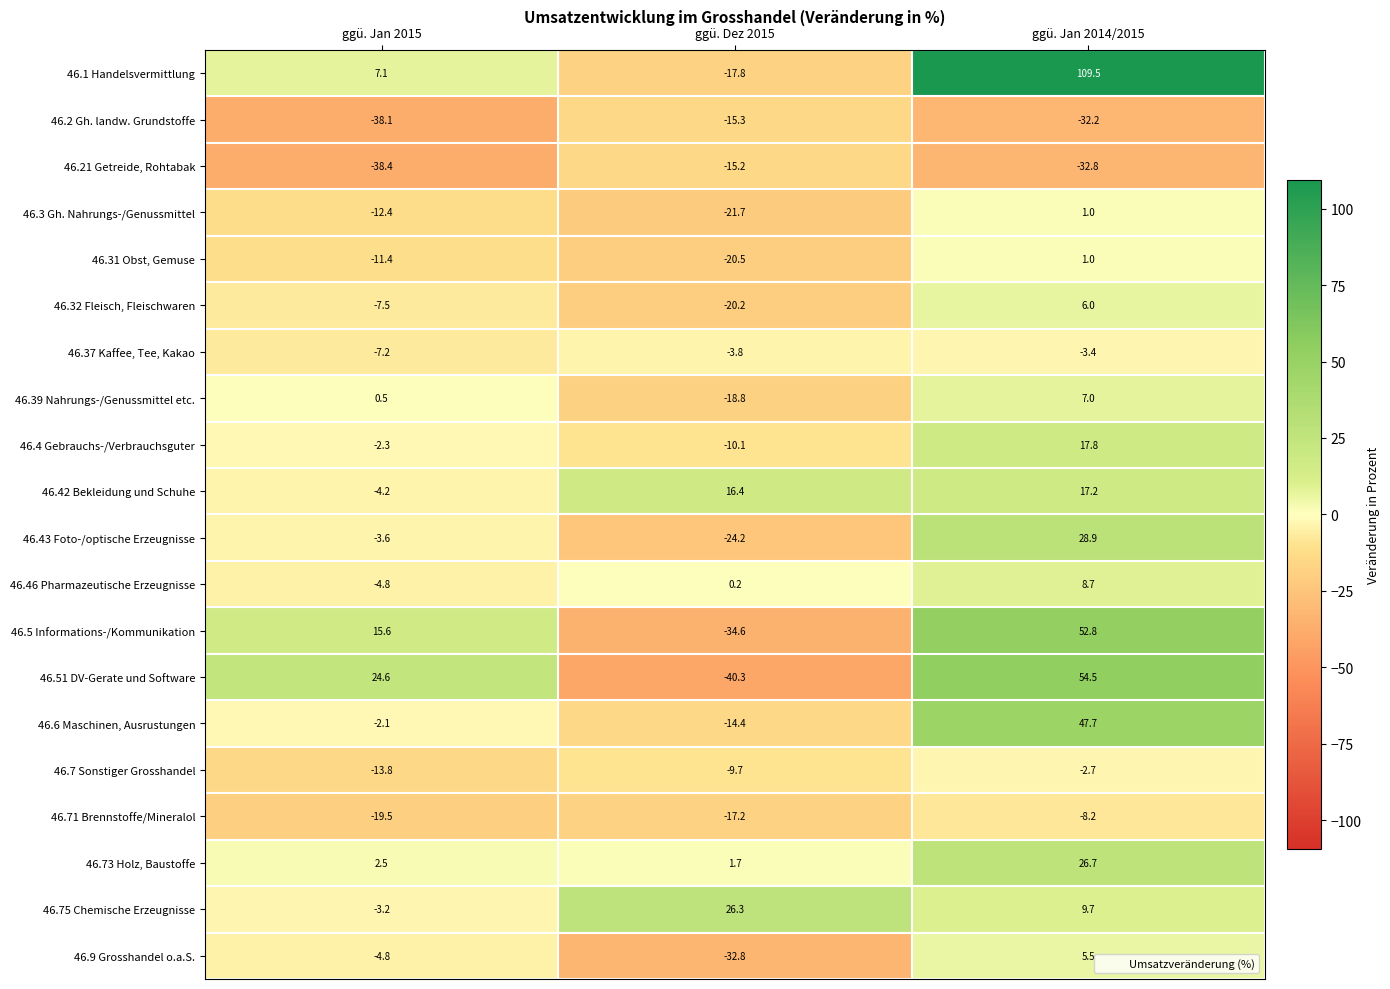

At ggü. Dez 2015, list the series in order from largest to smallest.

46.75 Chemische Erzeugnisse, 46.42 Bekleidung und Schuhe, 46.73 Holz, Baustoffe, 46.46 Pharmazeutische Erzeugnisse, 46.37 Kaffee, Tee, Kakao, 46.7 Sonstiger Grosshandel, 46.4 Gebrauchs-/Verbrauchsguter, 46.6 Maschinen, Ausrustungen, 46.21 Getreide, Rohtabak, 46.2 Gh. landw. Grundstoffe, 46.71 Brennstoffe/Mineralol, 46.1 Handelsvermittlung, 46.39 Nahrungs-/Genussmittel etc., 46.32 Fleisch, Fleischwaren, 46.31 Obst, Gemuse, 46.3 Gh. Nahrungs-/Genussmittel, 46.43 Foto-/optische Erzeugnisse, 46.9 Grosshandel o.a.S., 46.5 Informations-/Kommunikation, 46.51 DV-Gerate und Software